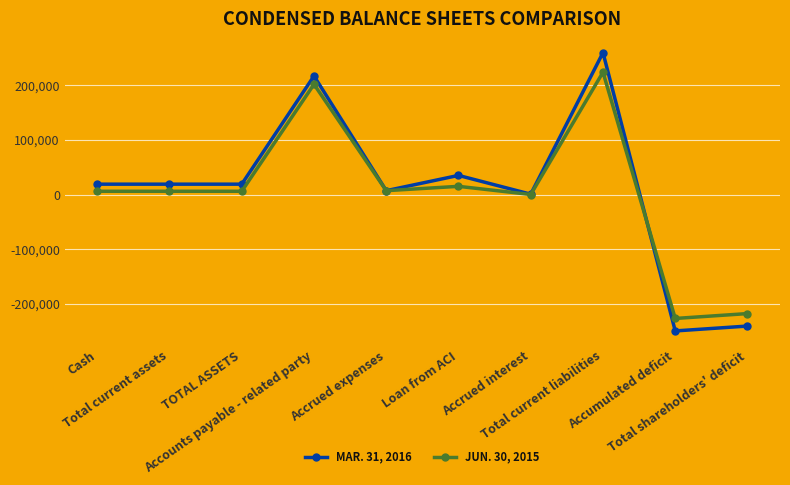

Does the chart have visible grid lines?

Yes